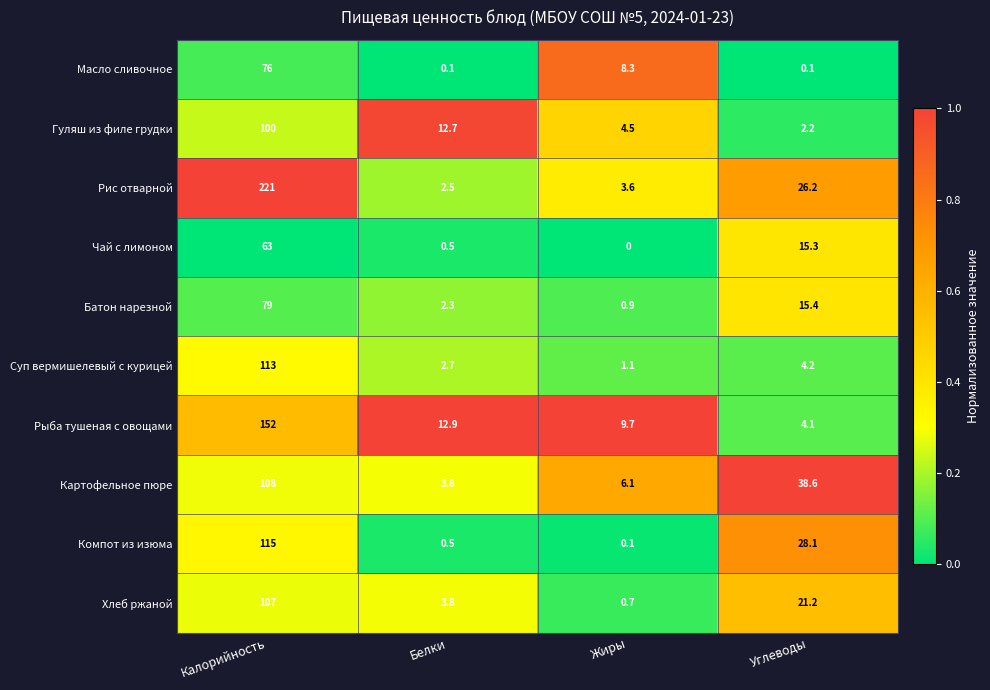

What is the difference between the Суп вермишелевый с курицей values at Углеводы and Жиры?

3.1